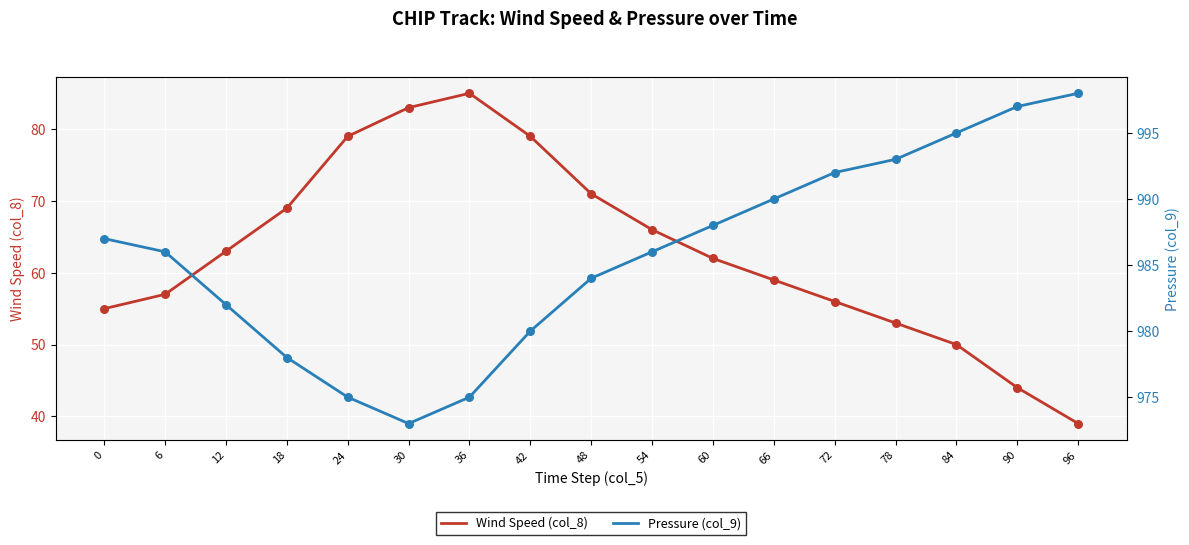

Which series has the widest spread of Y values?

Wind Speed (col_8)